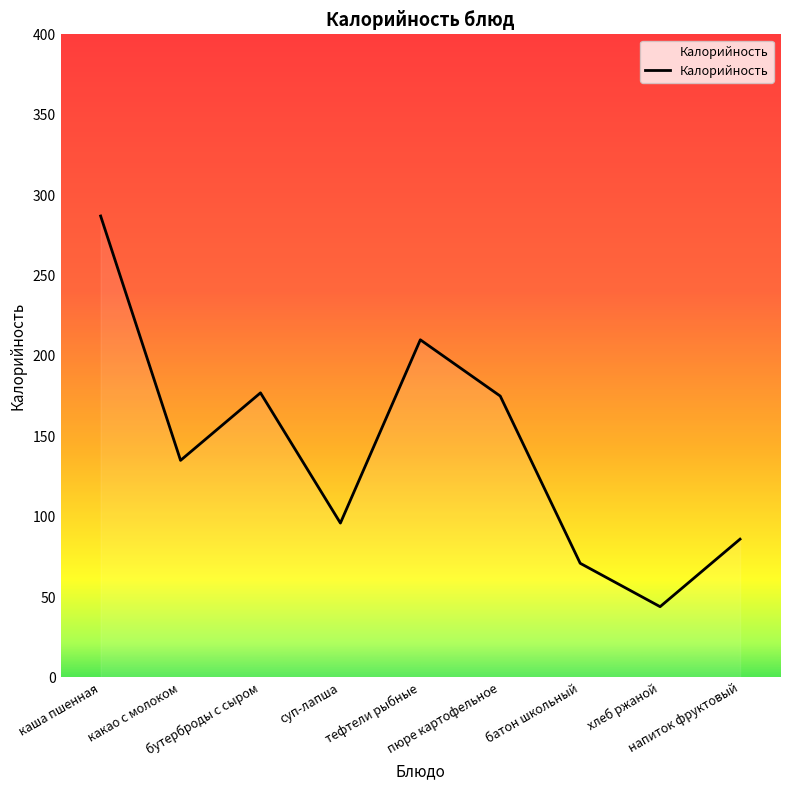

Reading left to right, transcribe all the data shown in this chart.

287	135	177	96	210	175	71	44	86